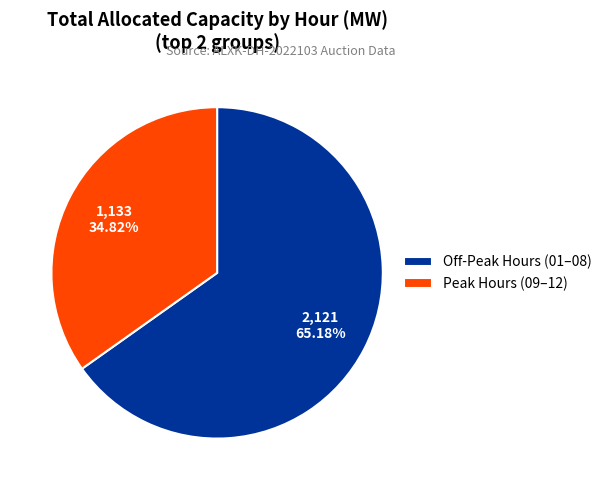

How many slices are in this pie chart?

2